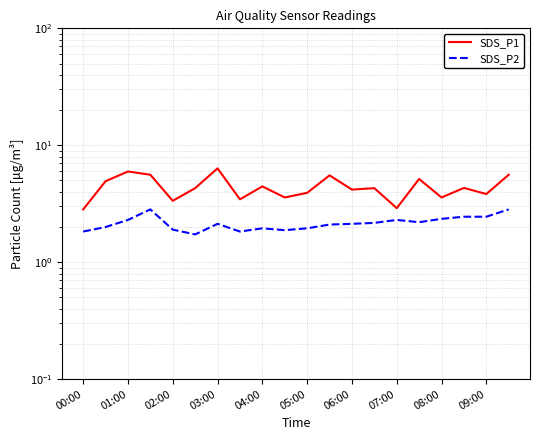

What is the total value across all series at 07:00?

5.3